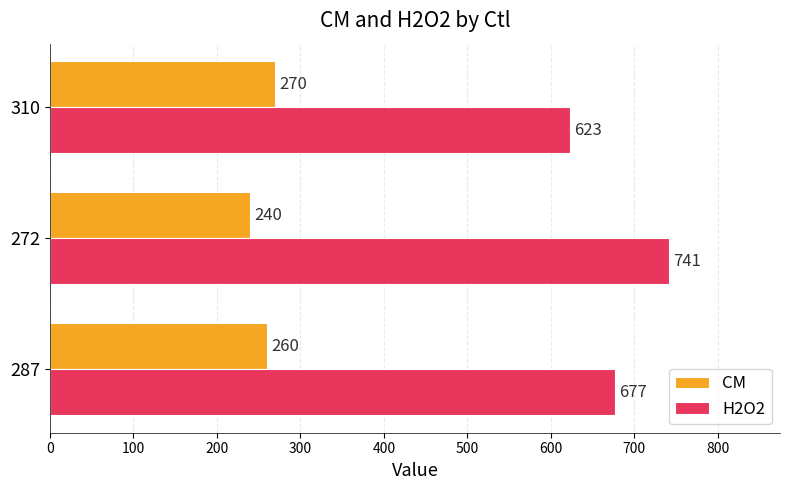

List the series in order of their peak value, lowest first.

CM, H2O2